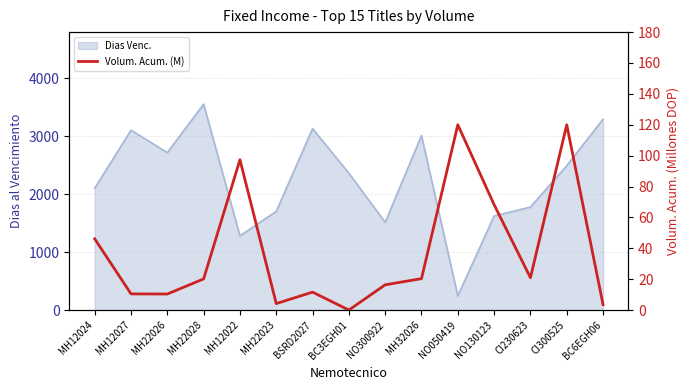

Which category has the lowest value across all series?

BC3EGH01